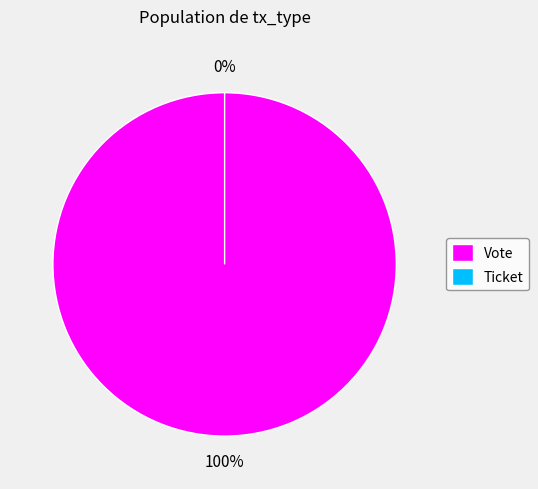

What is the majority slice?

Vote